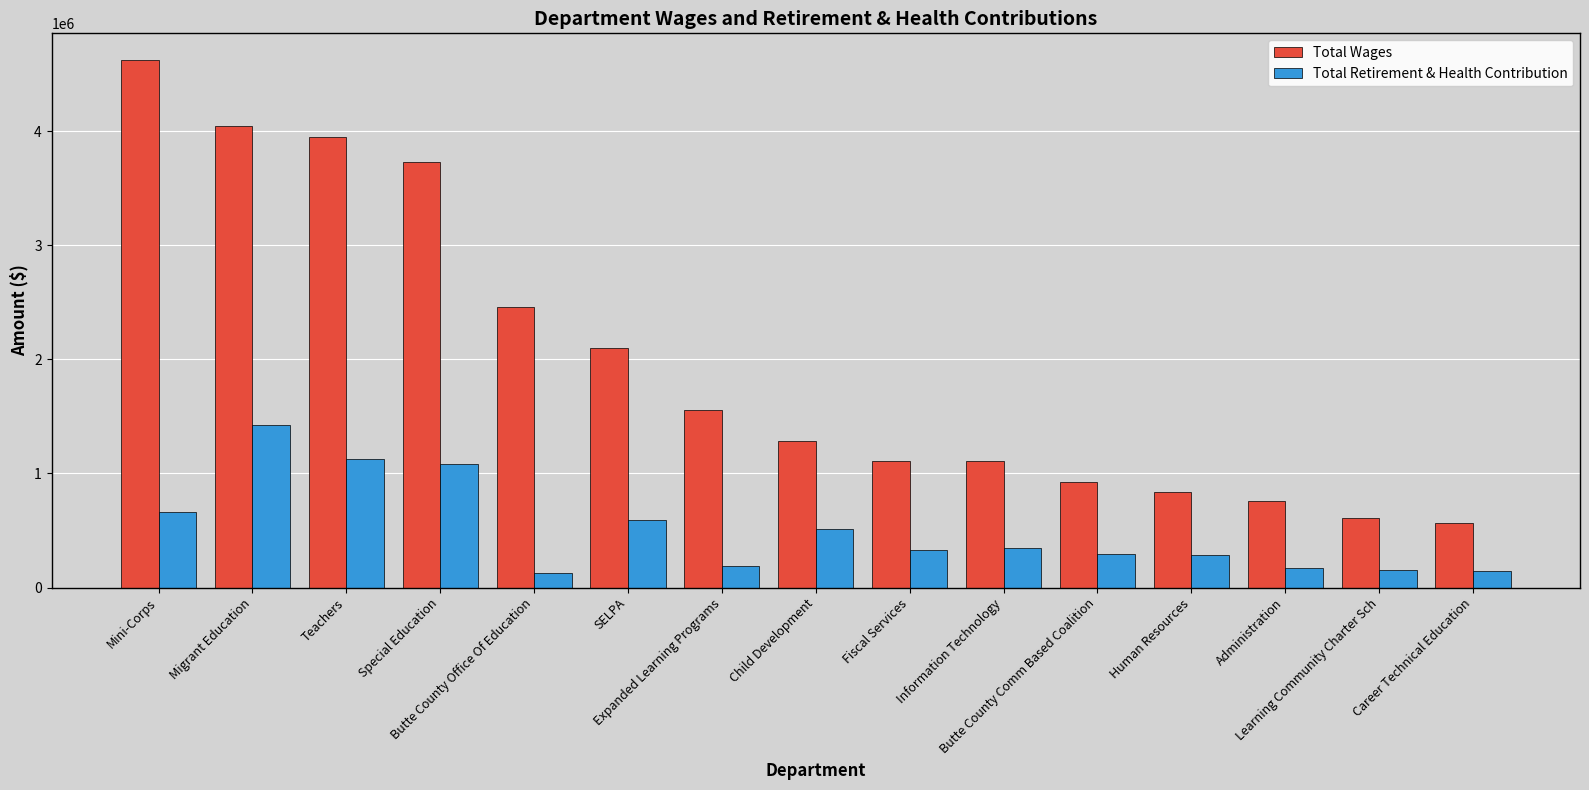

Where is Total Wages nearest to the value 2597153?

Butte County Office Of Education